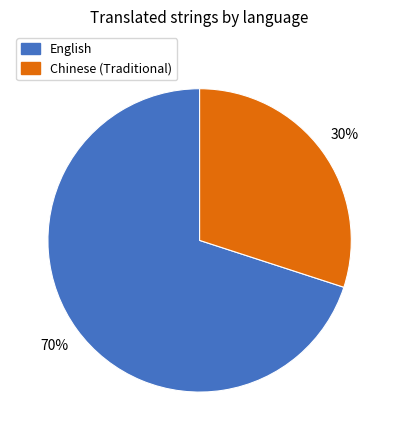

To the nearest percent, what portion does Chinese (Traditional) represent?

30%